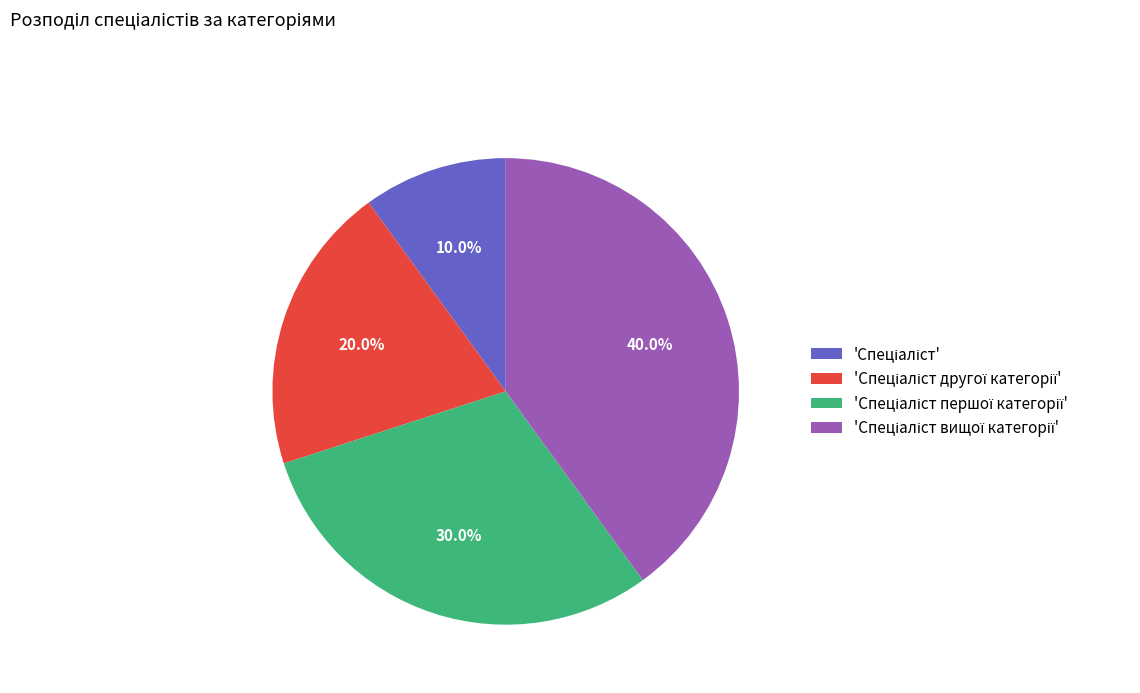

Does any single category account for the majority?

No